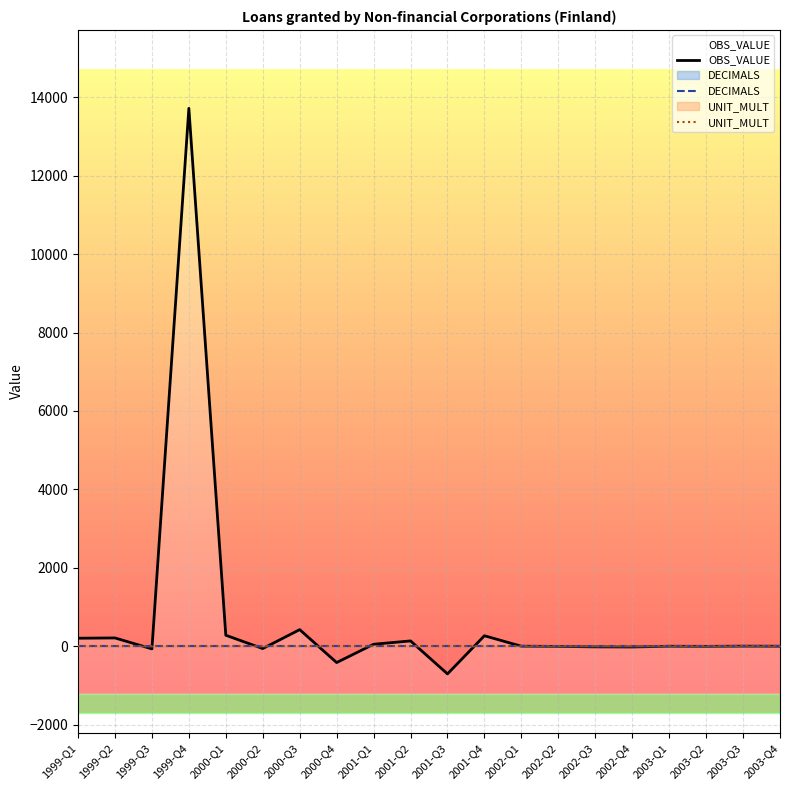

How many distinct data groups are displayed?

3